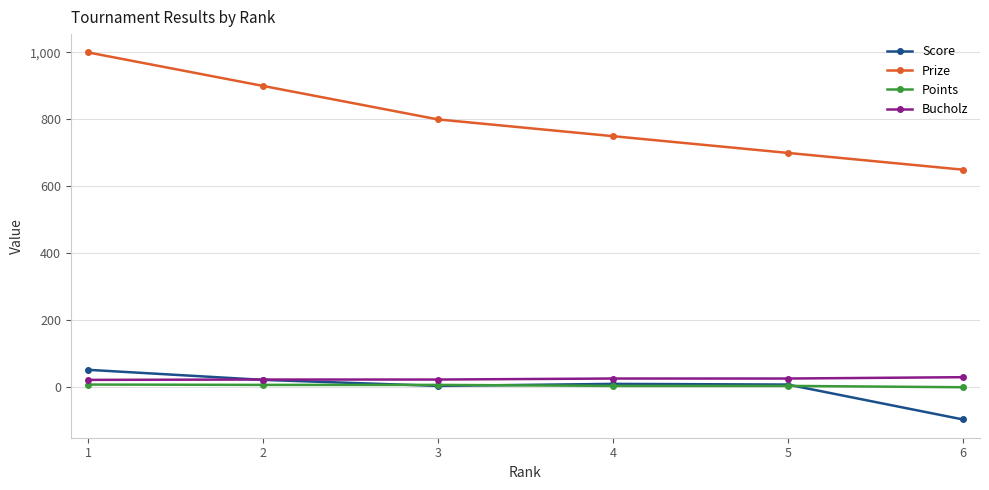

Where is Prize nearest to the value 825?

3